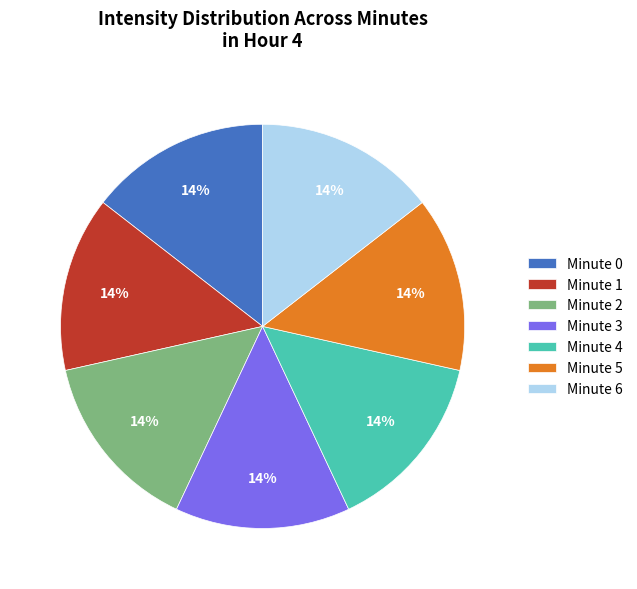

True or false: Minute 2 accounts for 24% of the total.

False